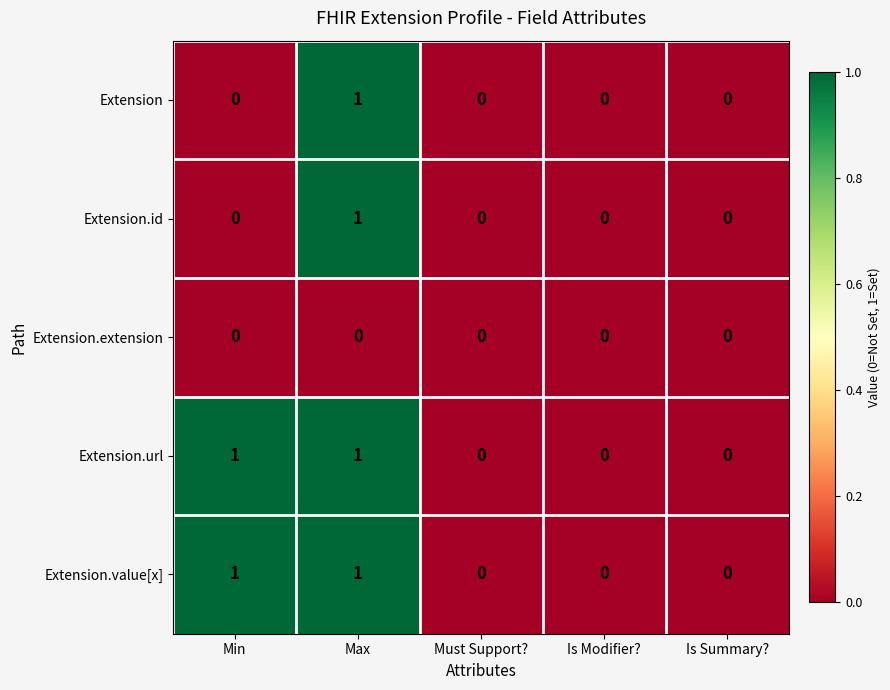

Count the Extension values in the range 0 to 1.

5